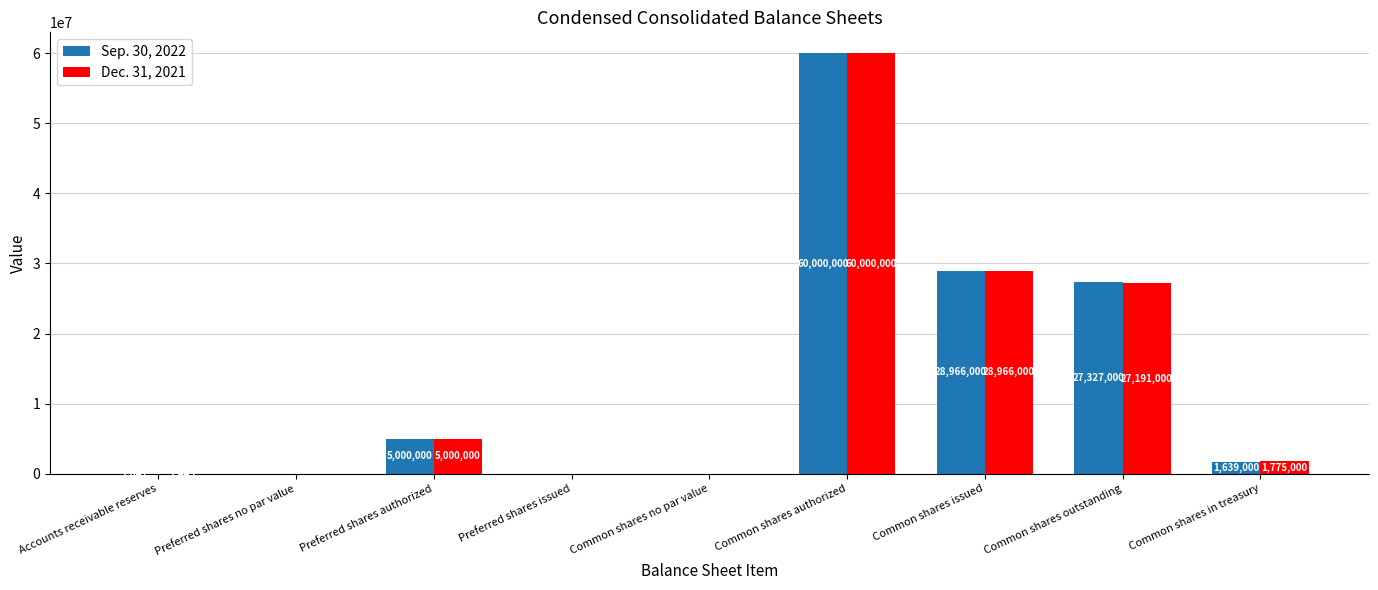

What are all the series names shown in the legend?

Sep. 30, 2022, Dec. 31, 2021